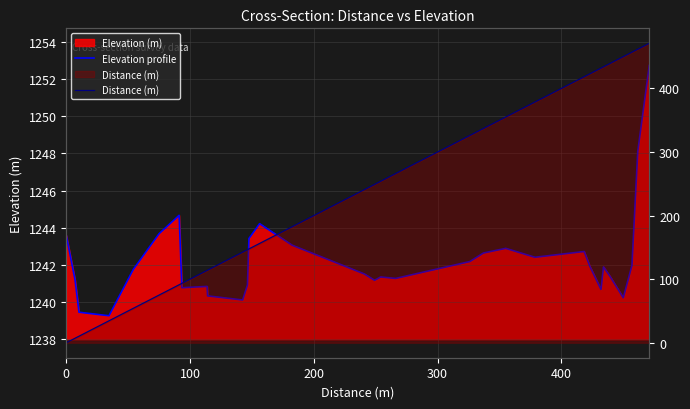

How many lines are shown in the chart?

2